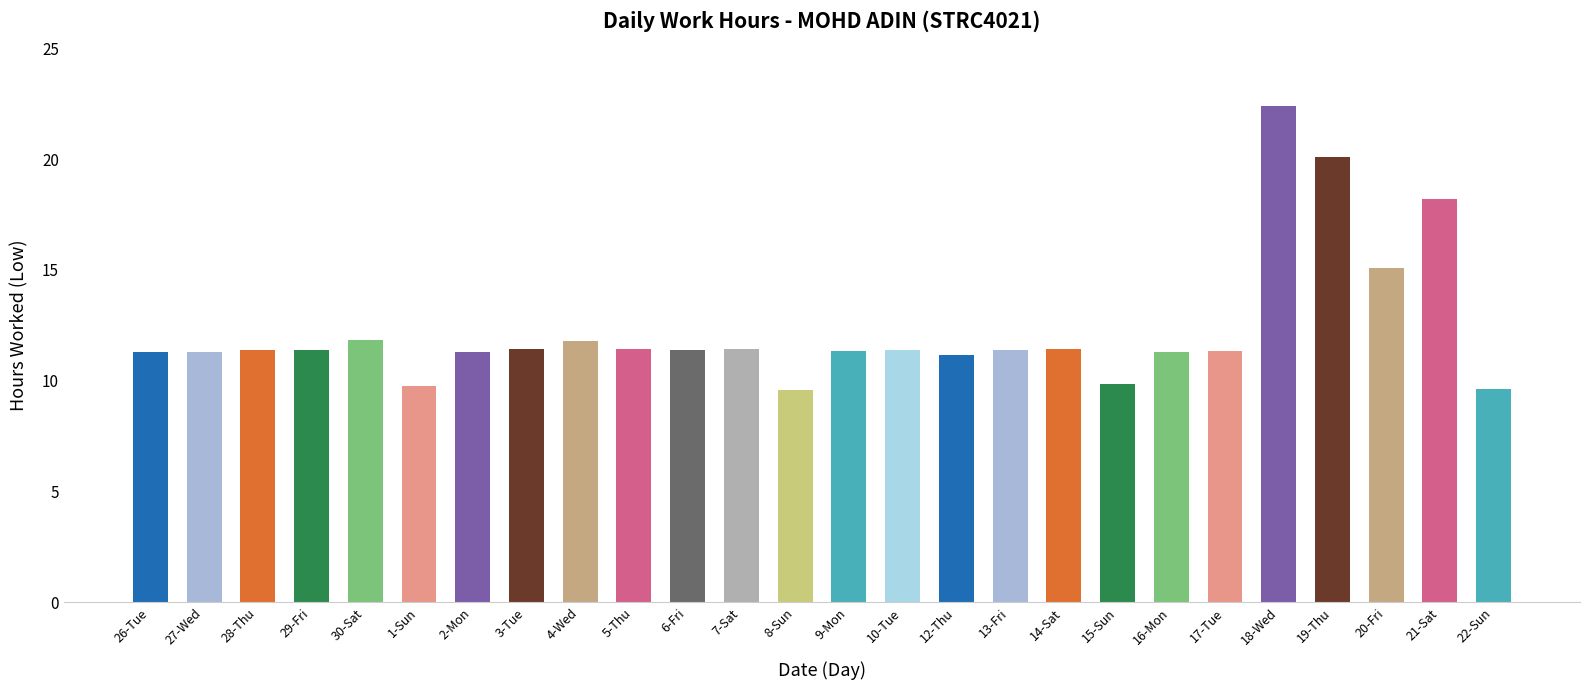

Is it true that the value at 4-Wed is 11.8?

True